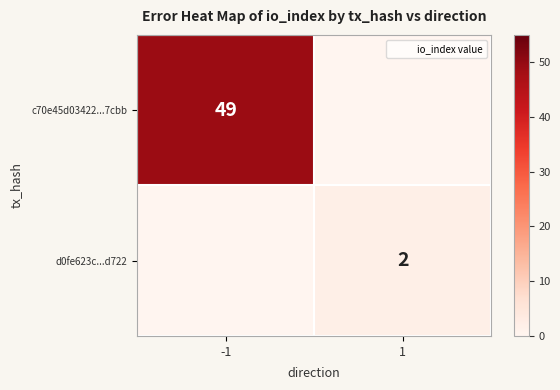

What is the difference between the d0fe623c...d722 values at -1 and 1?

2